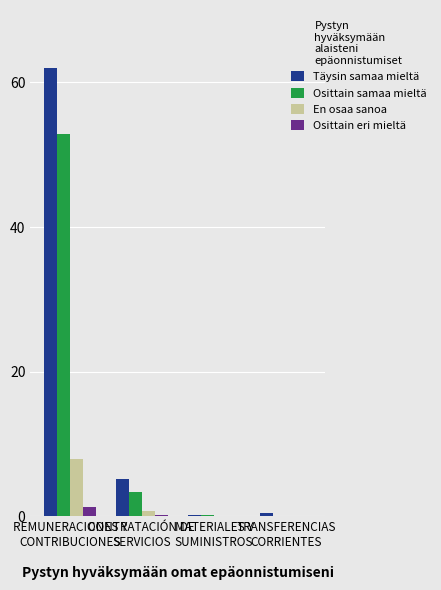

The value of Osittain samaa mieltä at CONTRATACIÓN DE
SERVICIOS is 3.4. True or false?

True